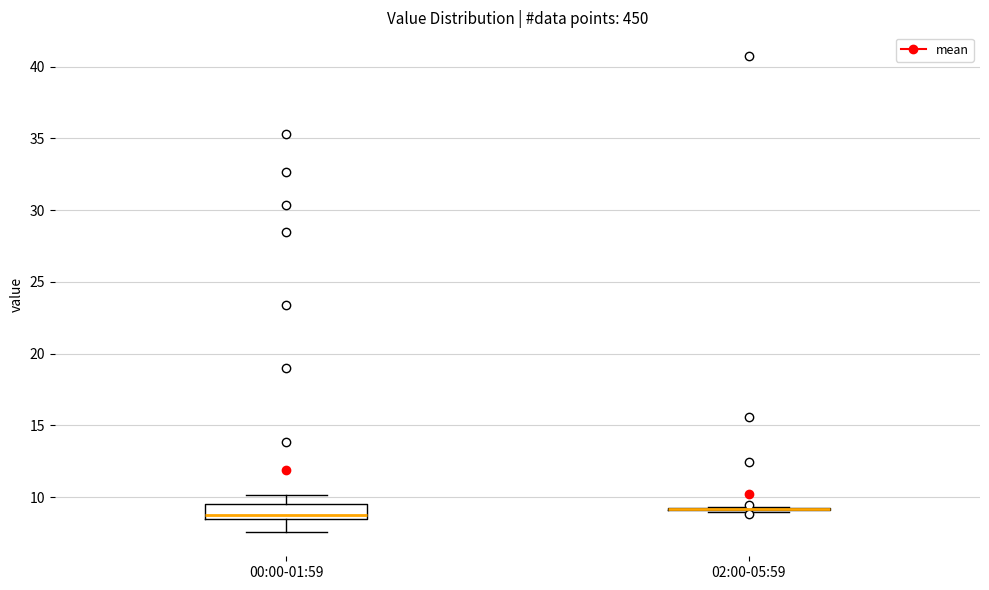

Where is the upper edge of the box for 00:00-01:59 on the y-axis? The values are not printed on the chart, so give them approximately, as read against the axis.

9.5